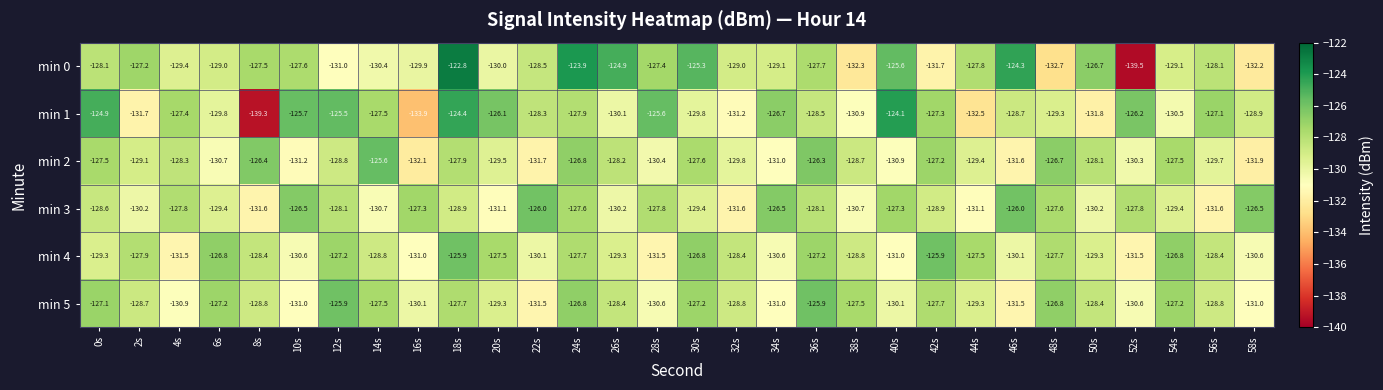

The min 3 series shows -208.3 at 36s. True or false?

False